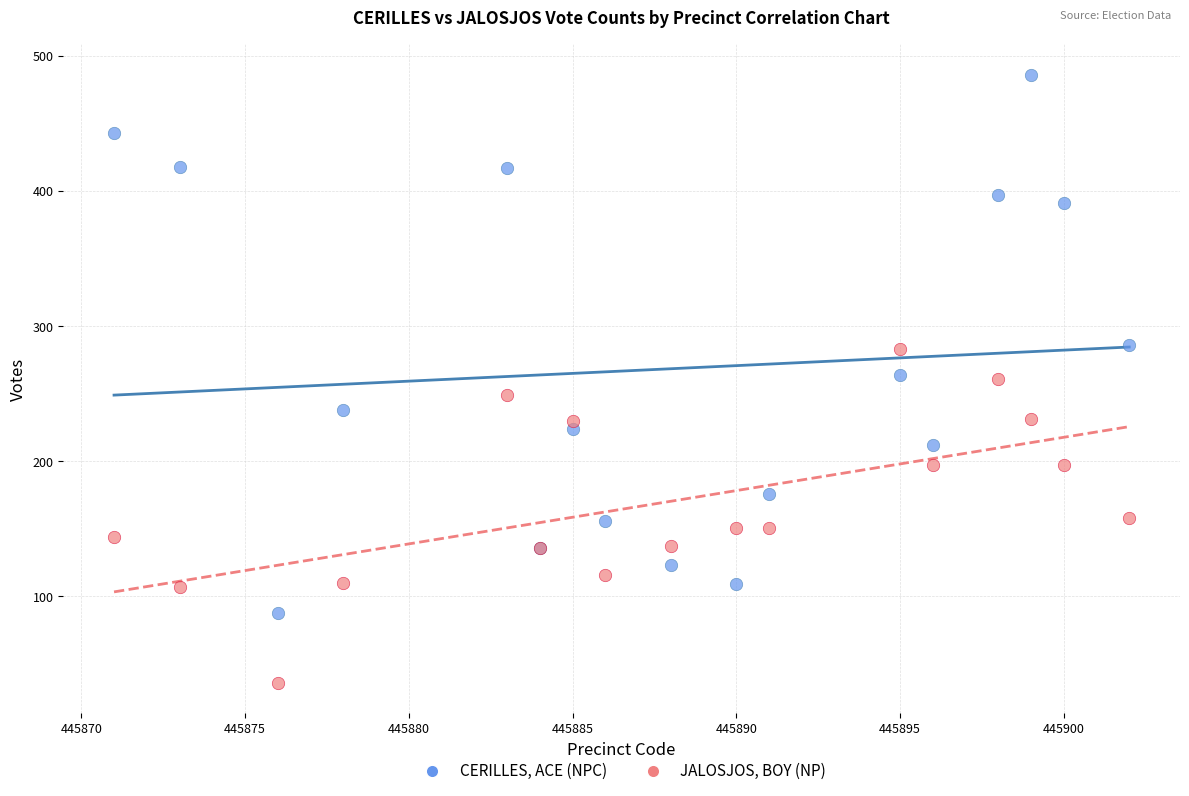

Which series contains the highest Y value?

CERILLES, ACE (NPC)